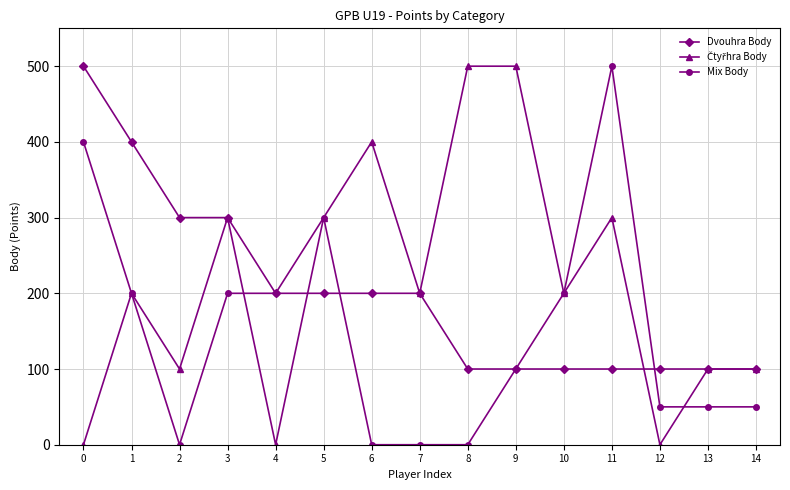

Which series ends up on top after the final intersection of Dvouhra Body and Mix Body?

Dvouhra Body